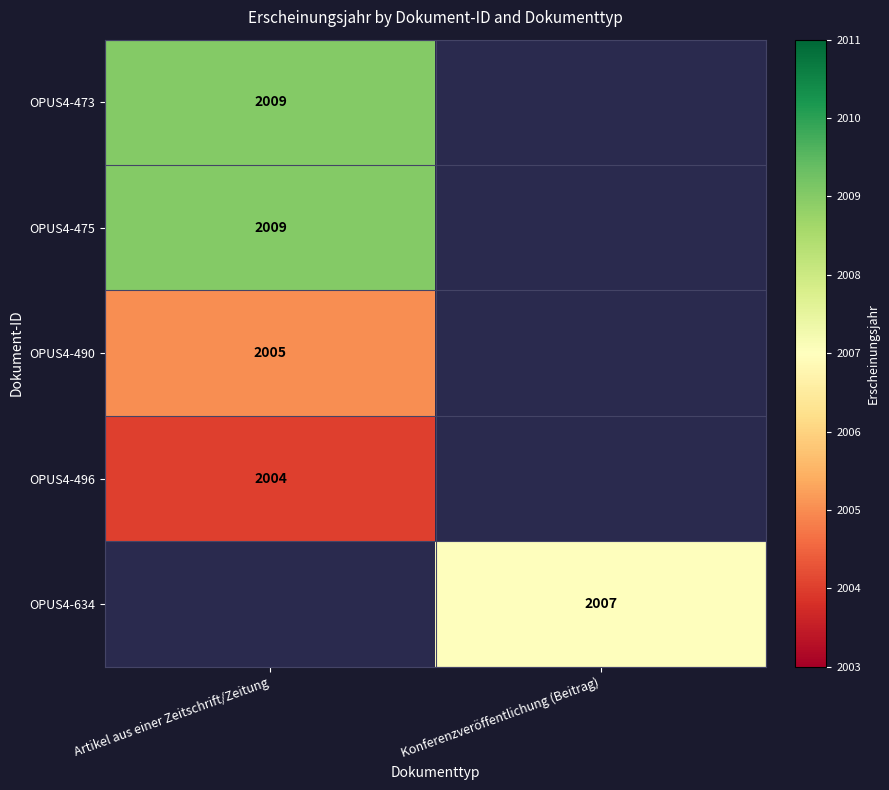

The OPUS4-490 series shows 3162.8 at Artikel aus einer Zeitschrift/Zeitung. True or false?

False